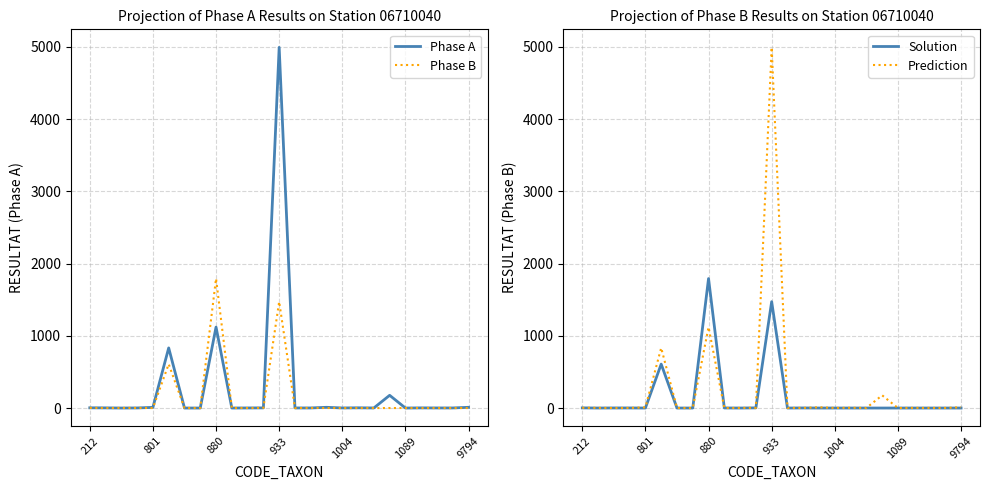

How many data points in Phase A are less than 1?

5